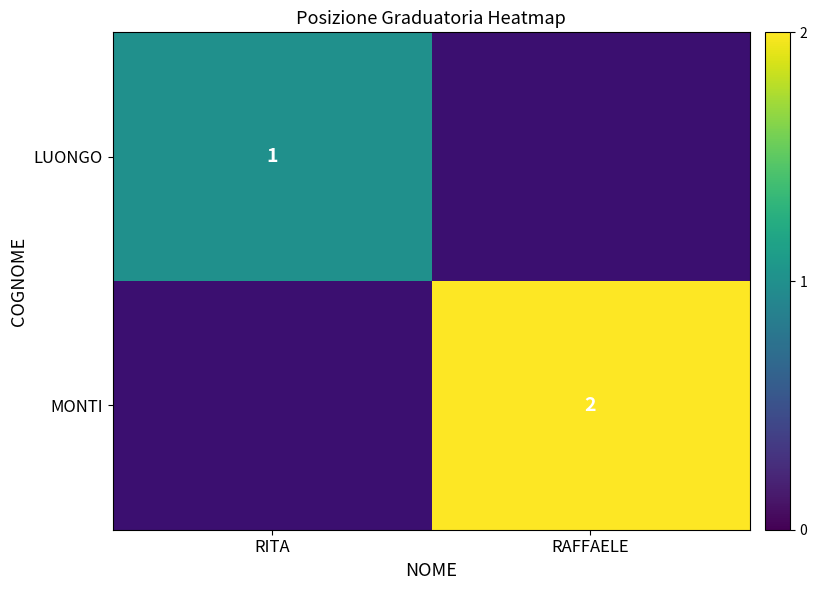

The LUONGO series shows 1 at RITA. True or false?

True